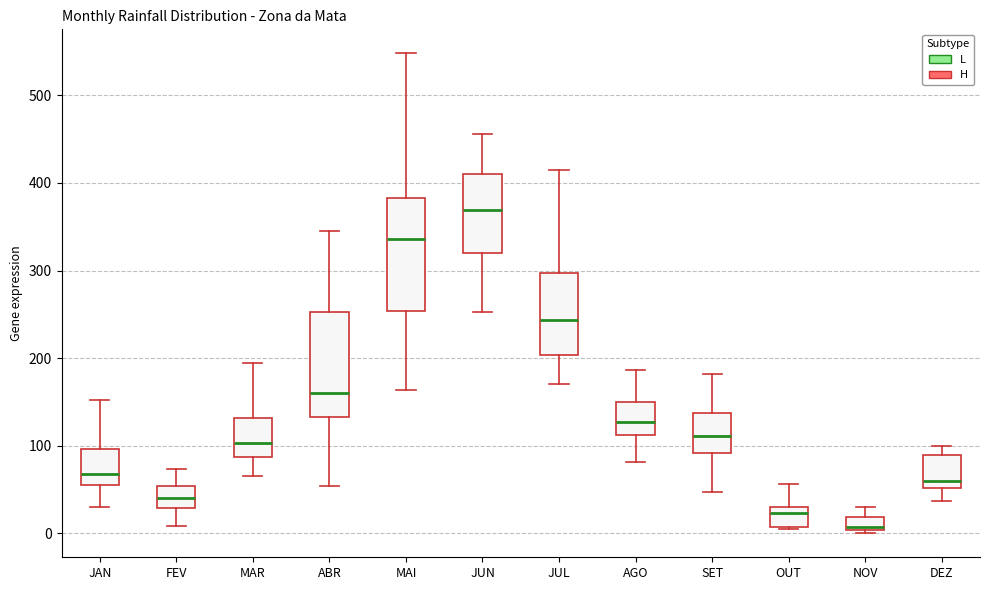

Where does the lower whisker of the box for MAI end on the y-axis? The values are not printed on the chart, so give them approximately, as read against the axis.

160